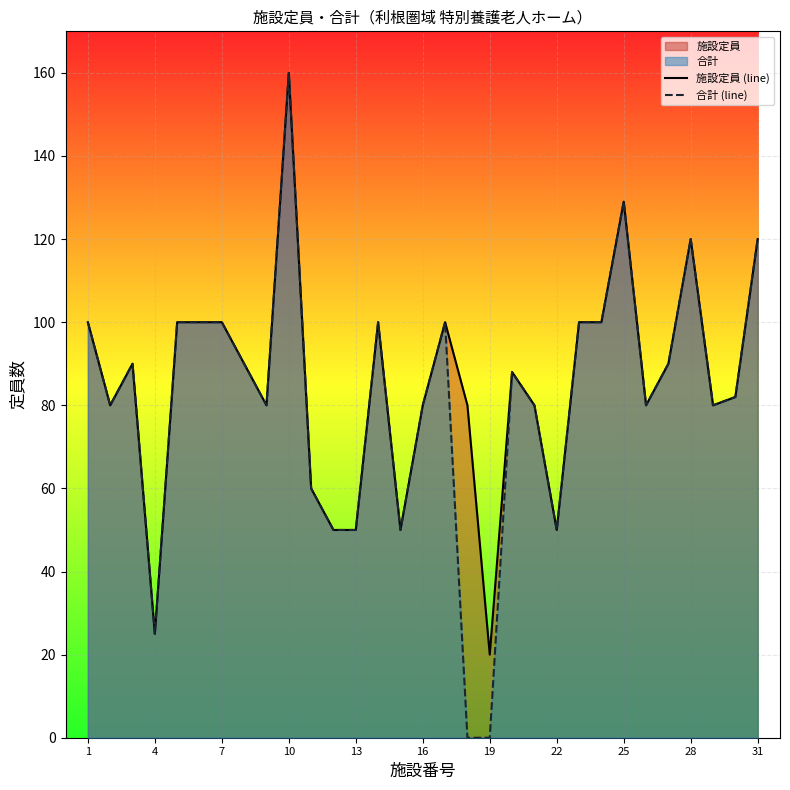

Reading right to left, transcribe all the data shown in this chart.

施設定員 (line): 120	82	80	120	90	80	129	100	100	50	80	88	20	80	100	80	50	100	50	50	60	160	80	90	100	100	100	25	90	80	100
合計 (line): 120	82	80	120	90	80	129	100	100	50	80	88	0	0	100	80	50	100	50	50	60	160	80	90	100	100	100	25	90	80	100